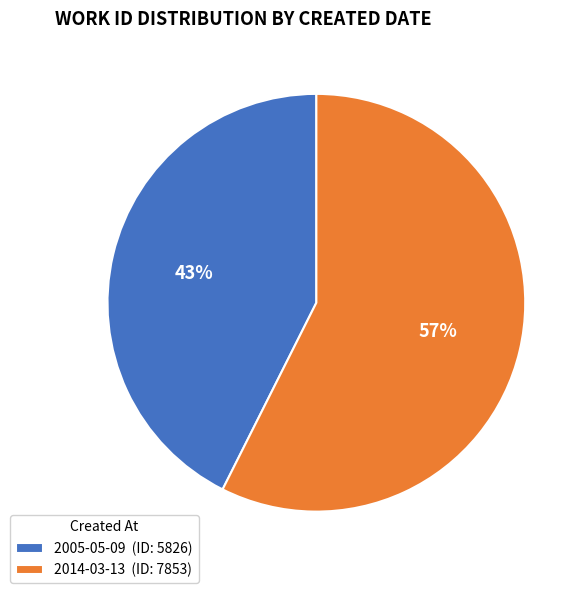

To the nearest percent, what portion does 2005-05-09 represent?

43%